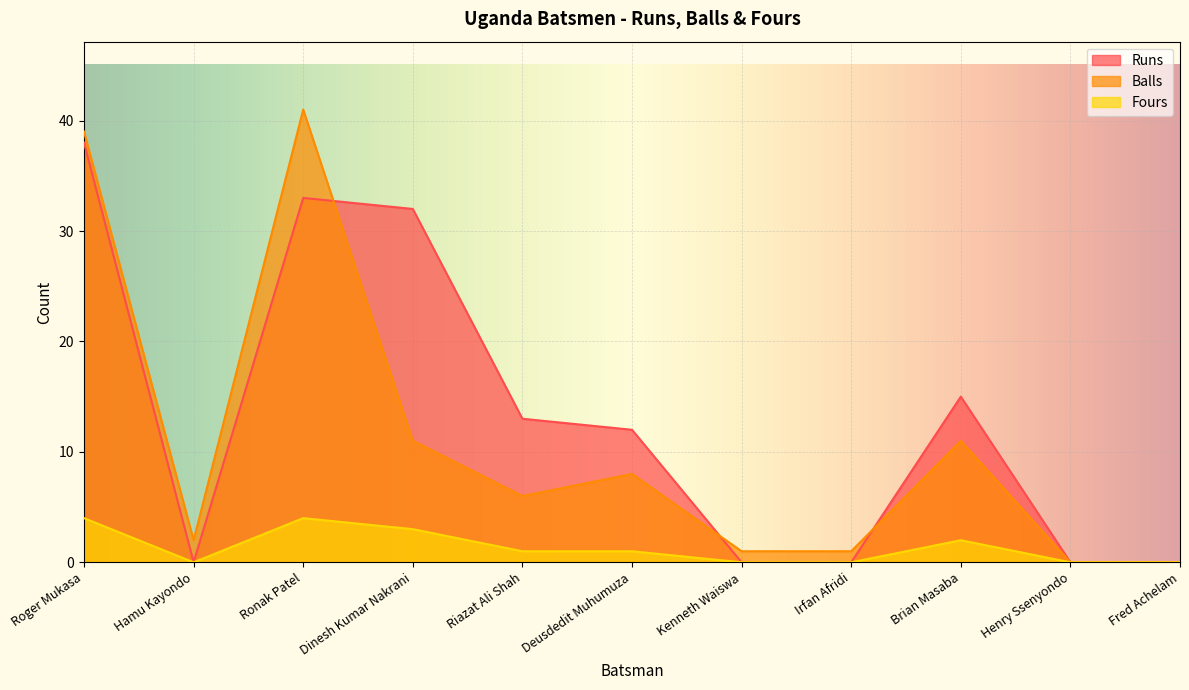

How many lines are shown in the chart?

3